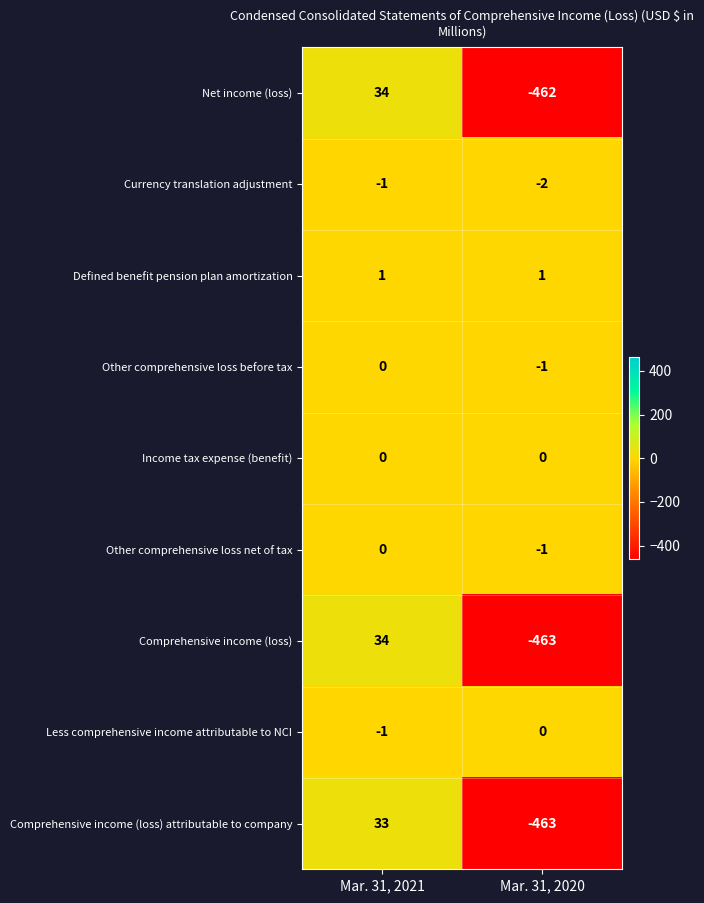

The value of Defined benefit pension plan amortization at Mar. 31, 2020 is 1. True or false?

True